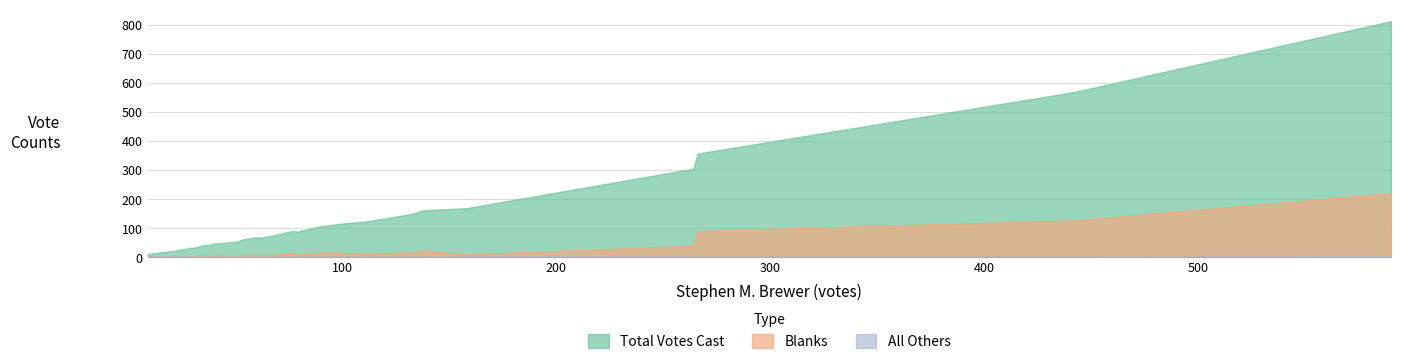

How many interior local peaks does the Blanks series have?

10